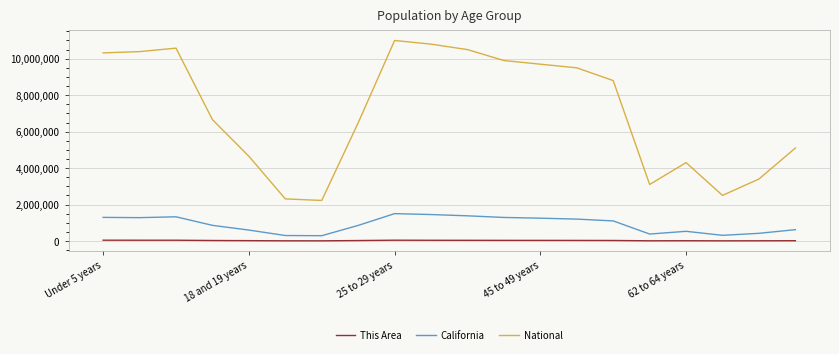

True or false: California and This Area cross at least once.

False